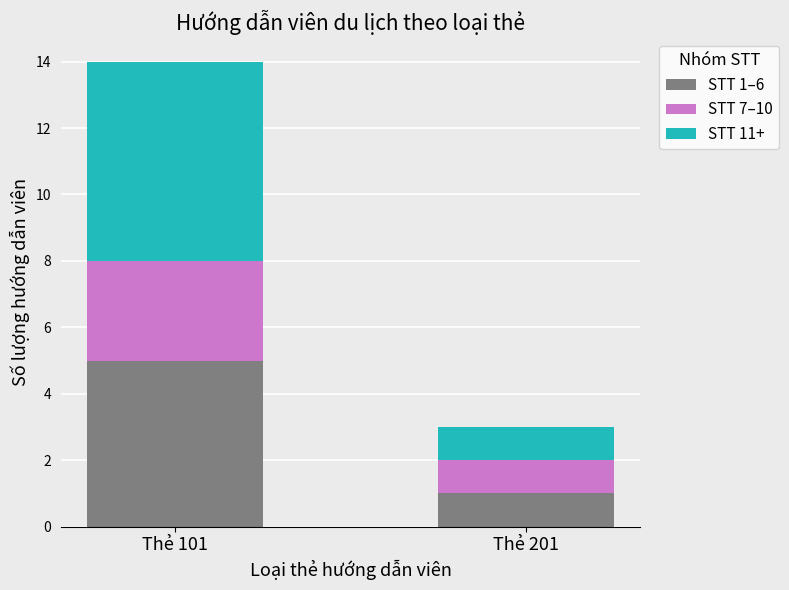

Which category has the highest value in the STT 1–6 series?

Thẻ 101